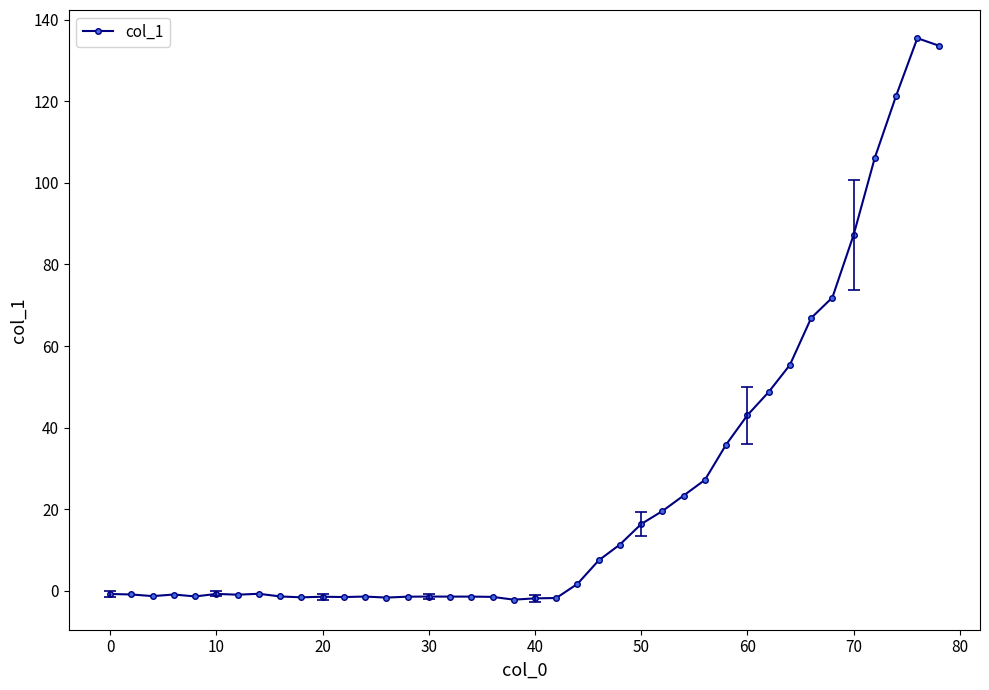

What is the difference between the maximum and second lowest values?

137.4